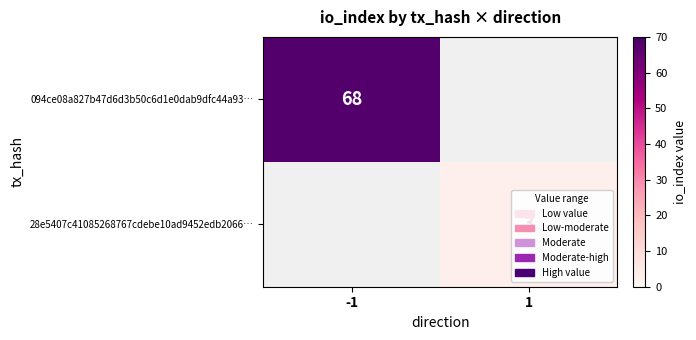

The 094ce08a827b47d6d3b50c6d1e0dab9dfc44a93… series shows 68 at -1. True or false?

True